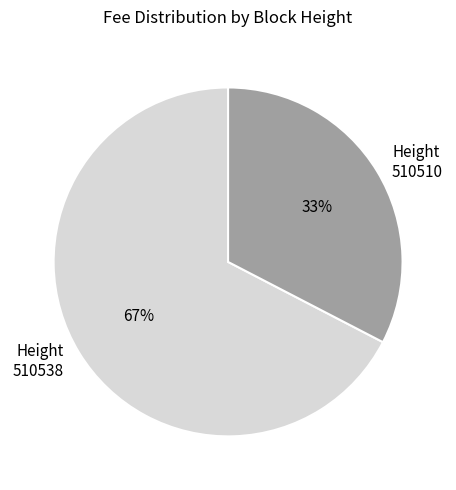

How many slices are in this pie chart?

2